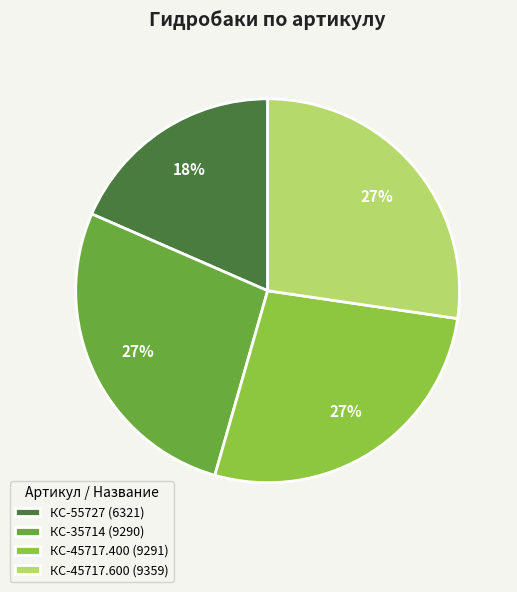

Is it true that КС-45717.400 (9291) is 38% of the pie?

False